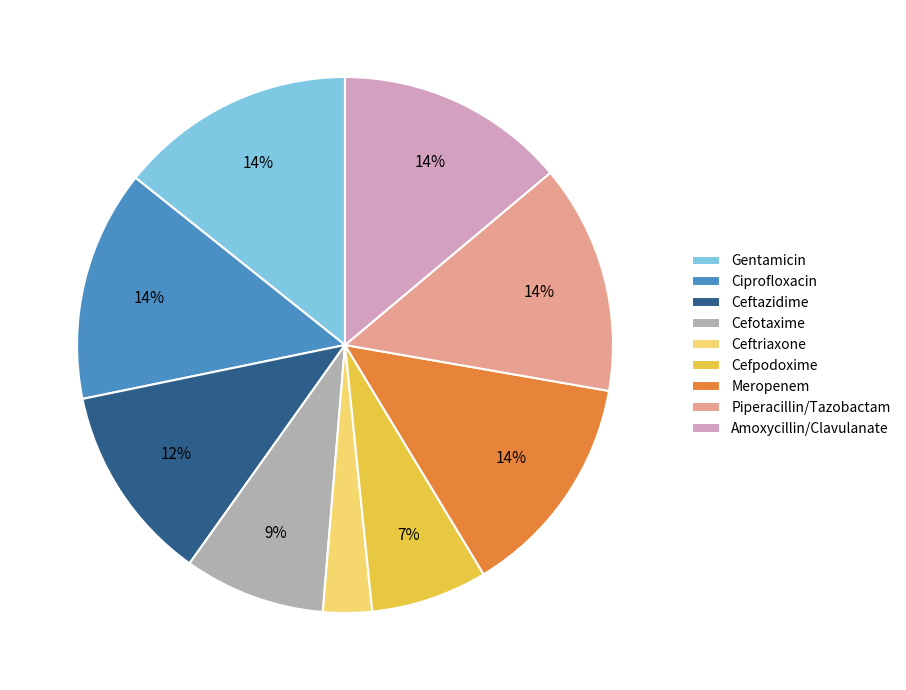

What is the ratio of the value at Cefpodoxime to the value at Cefotaxime?

0.8